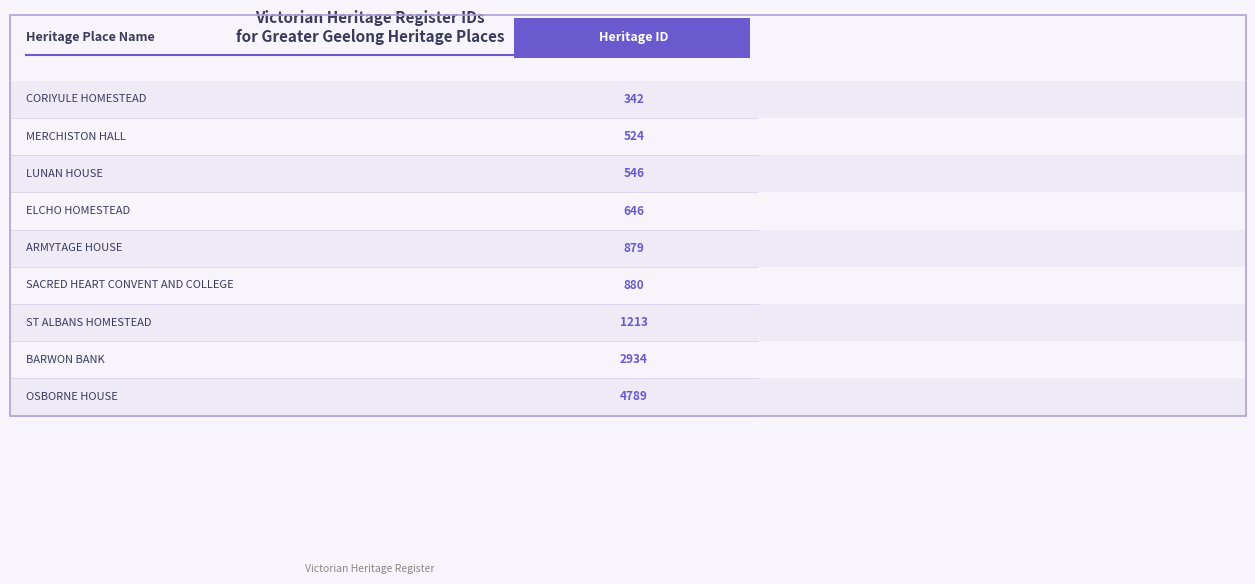

Which label corresponds to the smallest value in the chart?

CORIYULE HOMESTEAD